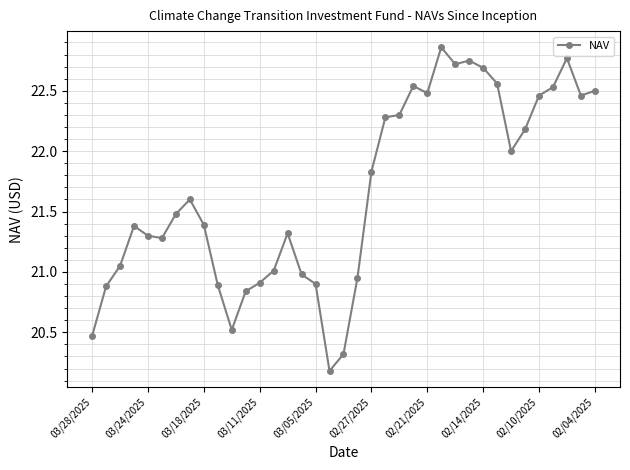

What is the average value?

21.7